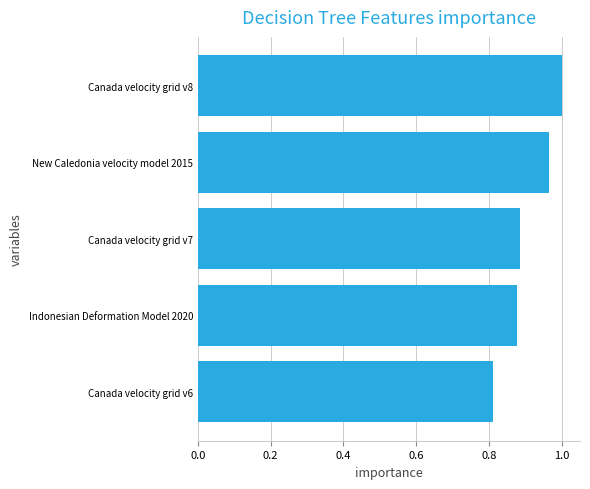

The chart shows a value of 1.2 at Canada velocity grid v6. True or false?

False